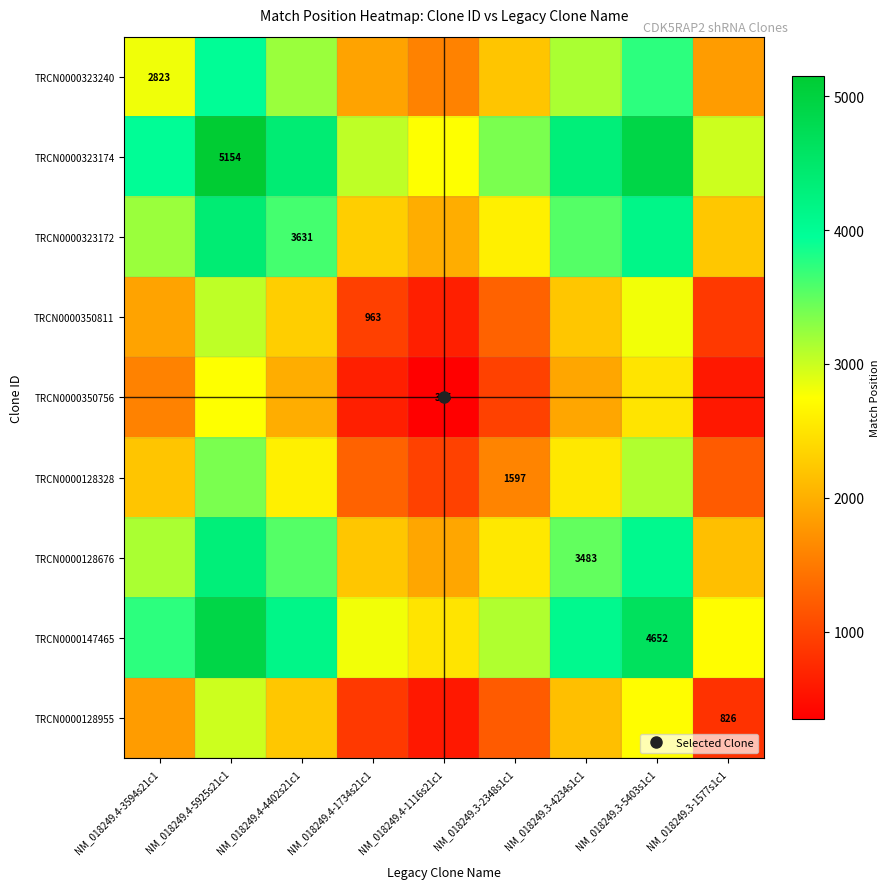

Between NM_018249.3-1577s1c1 and NM_018249.4-3594s21c1, which is larger?

NM_018249.4-3594s21c1